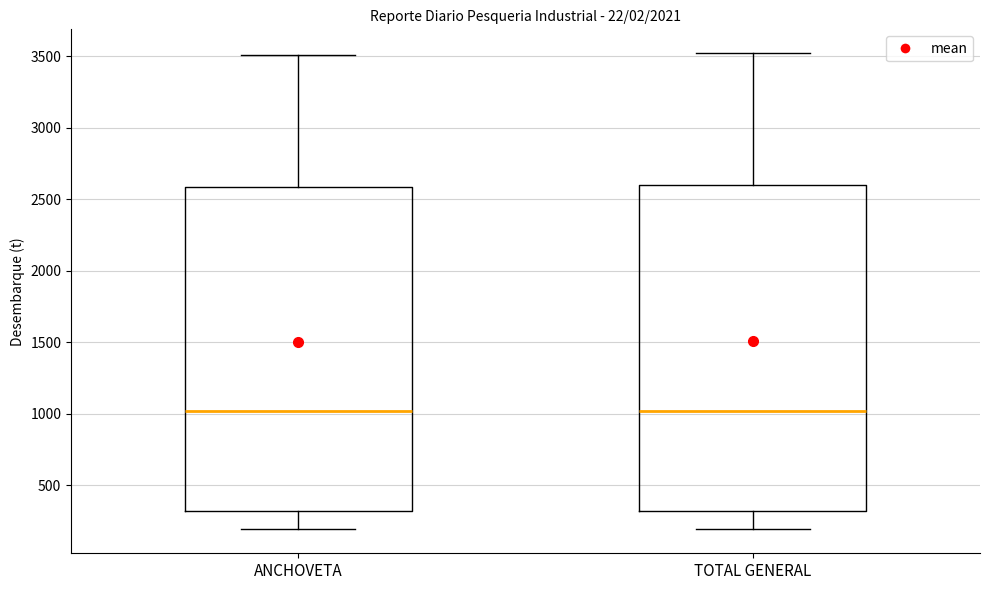

Reading left to right, transcribe this box plot: for each box, give where its median line is, the range the box spans, and where its two whiskers end, as read against the y-axis. The values are not printed on the chart, so give them approximately, as read against the axis.

ANCHOVETA: median 1000, box 300 to 2600, whiskers 200 to 3500
TOTAL GENERAL: median 1000, box 300 to 2600, whiskers 200 to 3500